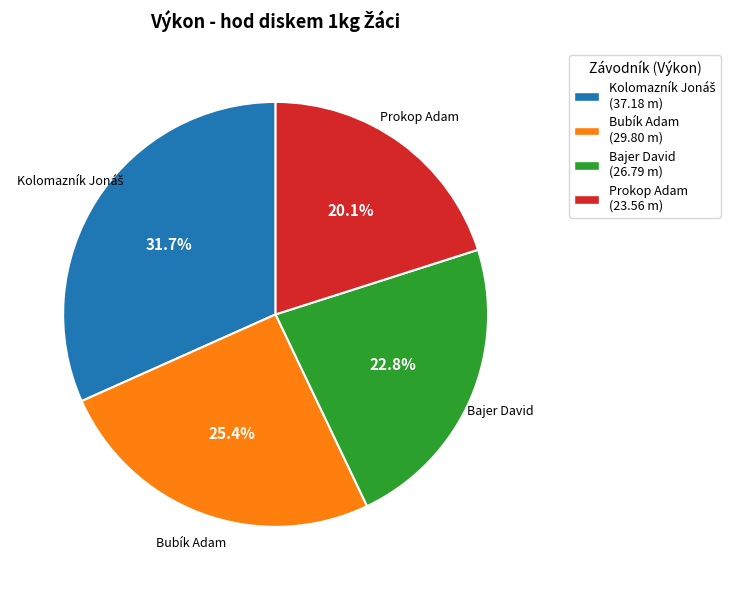

Between Bajer David (26.79 m) and Bubík Adam (29.80 m), which is larger?

Bubík Adam (29.80 m)